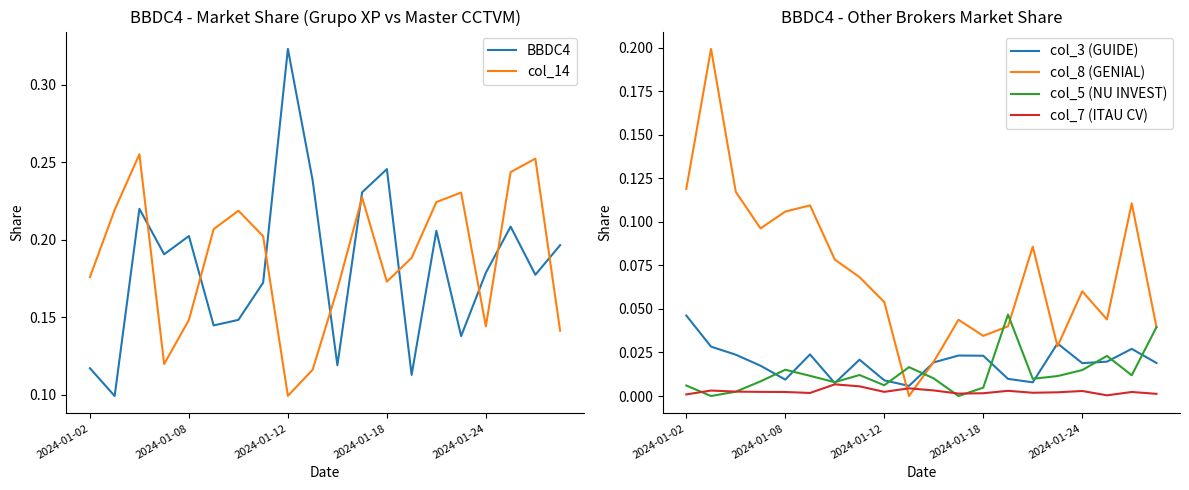

At how many categories does at least one series exceed 0?

20